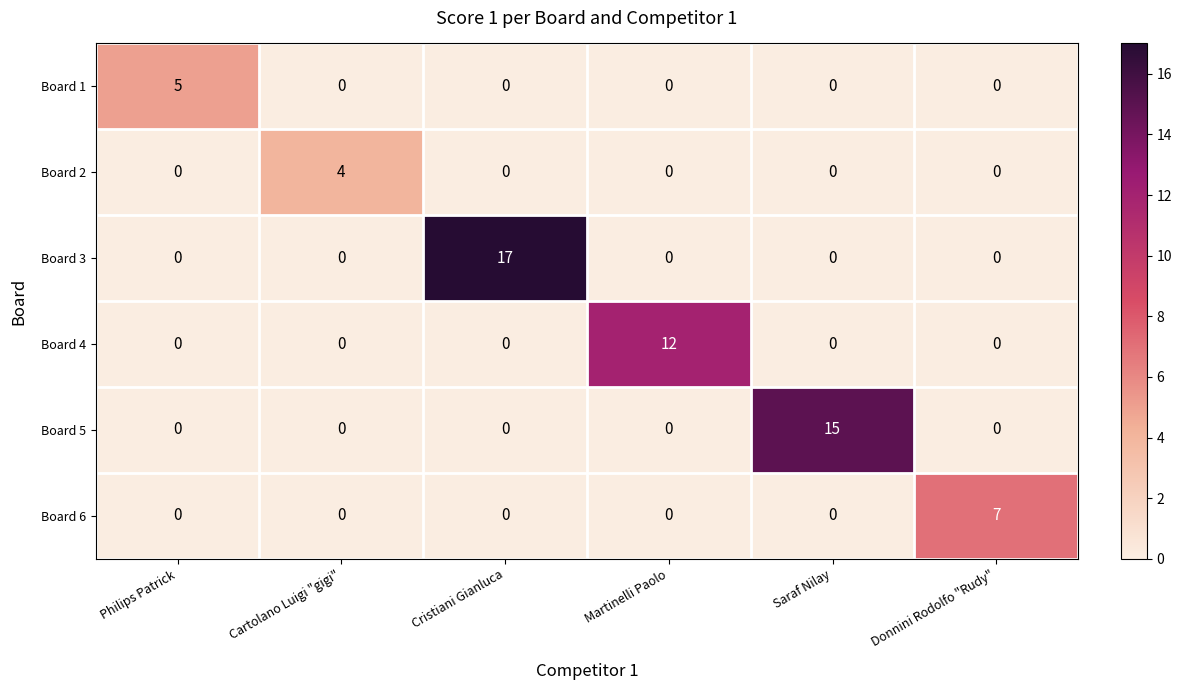

Which series has the largest total across all categories?

Board 3